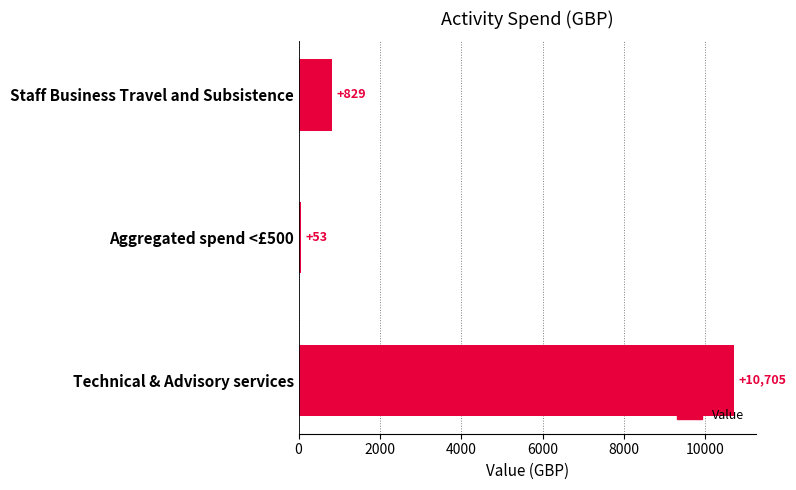

What is the average value?

3862